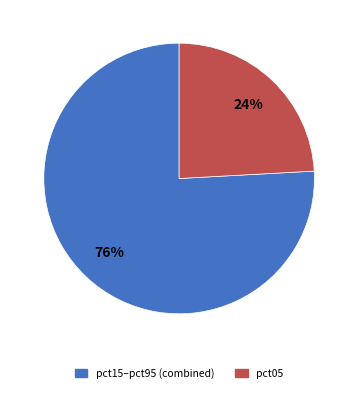

Is there any slice that represents more than half of the pie?

Yes